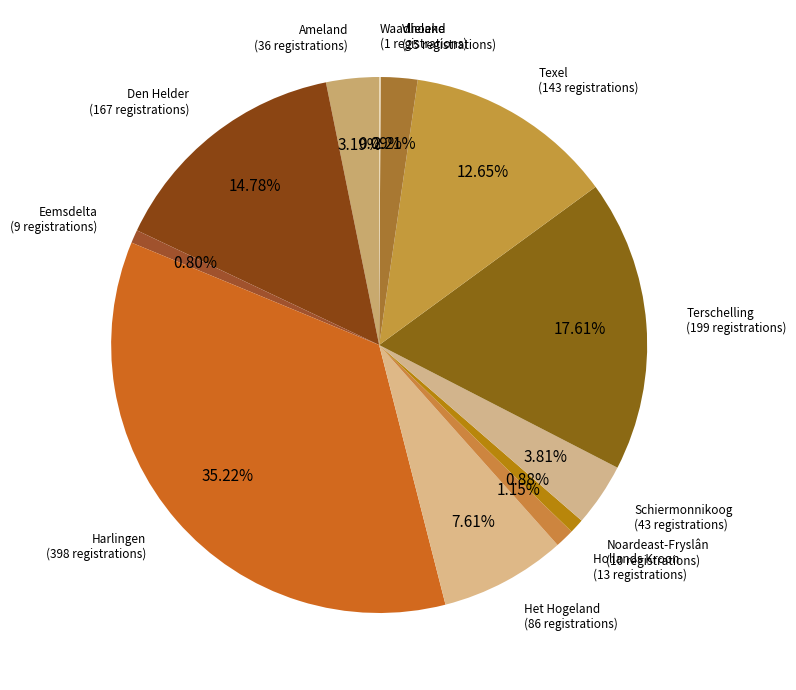

Which slice is the largest?

Harlingen